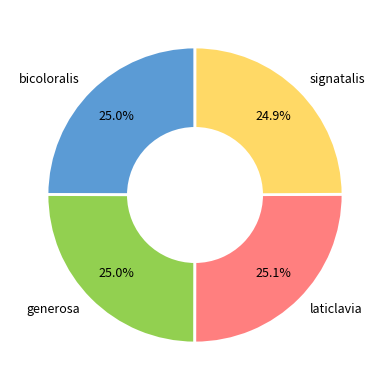

What percentage is the laticlavia slice, to the nearest percent?

25%